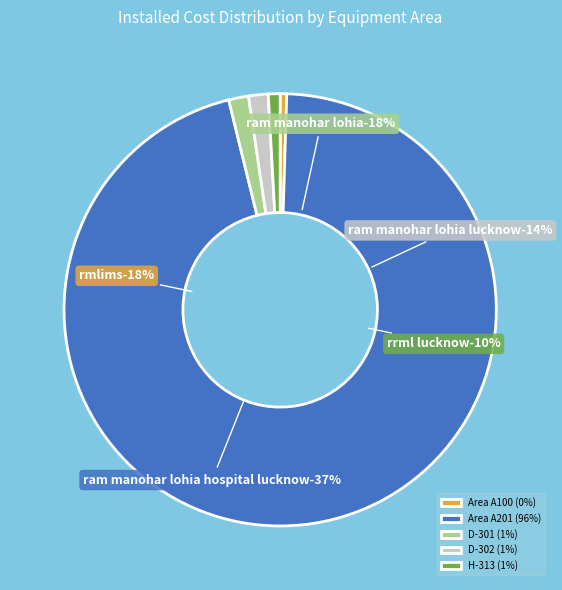

To the nearest percent, what portion does D-302 represent?

1%